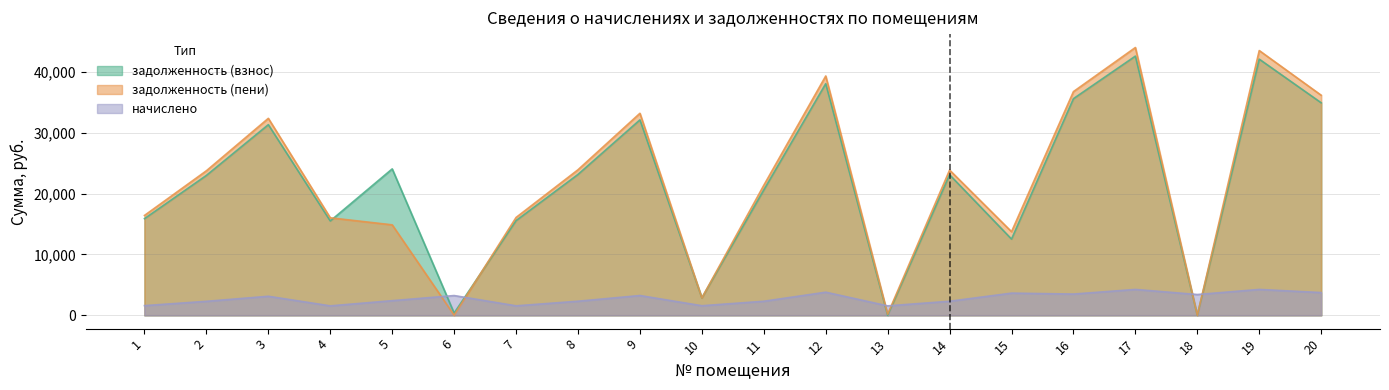

How many lines are shown in the chart?

3